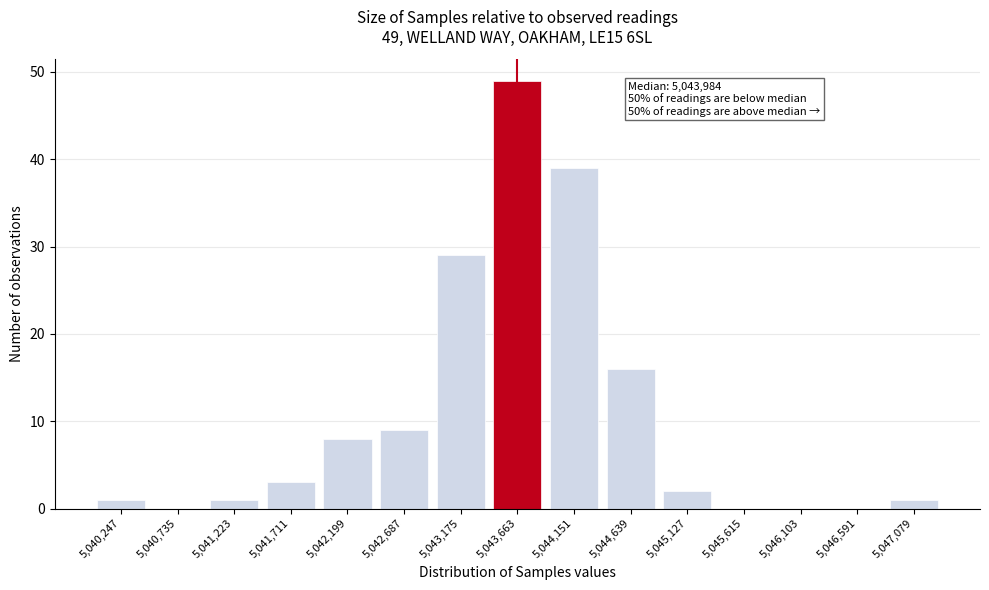

Reading right to left, list all the values displayed in this chart.

5,047,079=1	5,046,591=0	5,046,103=0	5,045,615=0	5,045,127=2	5,044,639=16	5,044,151=39	5,043,663=49	5,043,175=29	5,042,687=9	5,042,199=8	5,041,711=3	5,041,223=1	5,040,735=0	5,040,247=1